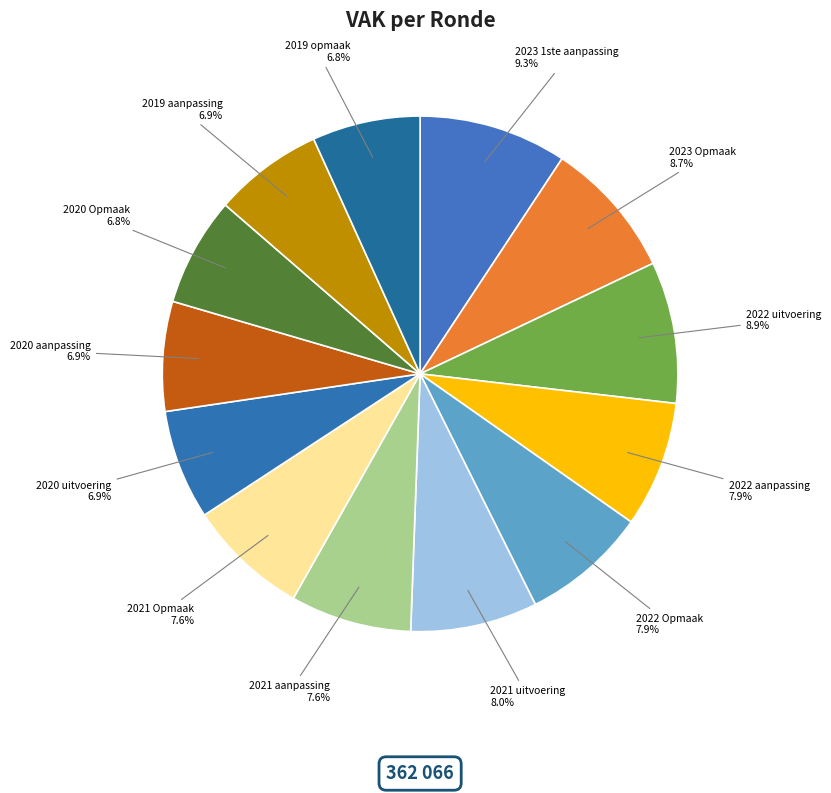

Between 2021 uitvoering and 2020 Opmaak, which is larger?

2021 uitvoering